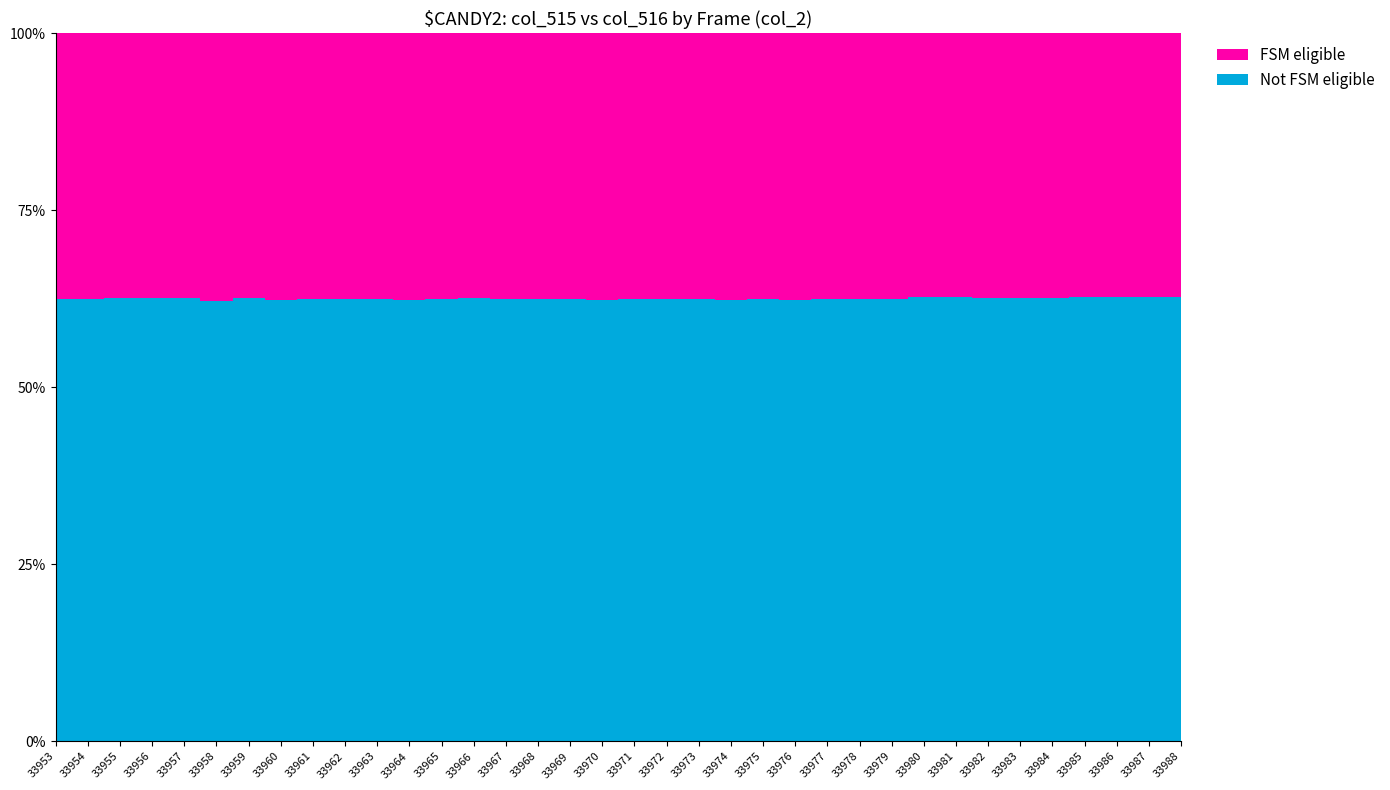

Reading left to right, extract all data points from this chart.

col_515: 33953=23553	33954=23598	33955=23499	33956=23507	33957=23483	33958=23732	33959=23480	33960=23663	33961=23541	33962=23556	33963=23517	33964=23663	33965=23543	33966=23480	33967=23560	33968=23524	33969=23526	33970=23631	33971=23594	33972=23594	33973=23507	33974=23653	33975=23569	33976=23638	33977=23591	33978=23507	33979=23594	33980=23270	33981=23324	33982=23357	33983=23395	33984=23353	33985=23270	33986=23255	33987=23301	33988=23309
col_516: 33953=39235	33954=39190	33955=39253	33956=39275	33957=39249	33958=39135	33959=39251	33960=39142	33961=39249	33962=39158	33963=39219	33964=39142	33965=39208	33966=39251	33967=39165	33968=39228	33969=39245	33970=39094	33971=39210	33972=39255	33973=39207	33974=39157	33975=39245	33976=39156	33977=39193	33978=39251	33979=39192	33980=39225	33981=39208	33982=39145	33983=39127	33984=39192	33985=39153	33986=39240	33987=39217	33988=39200